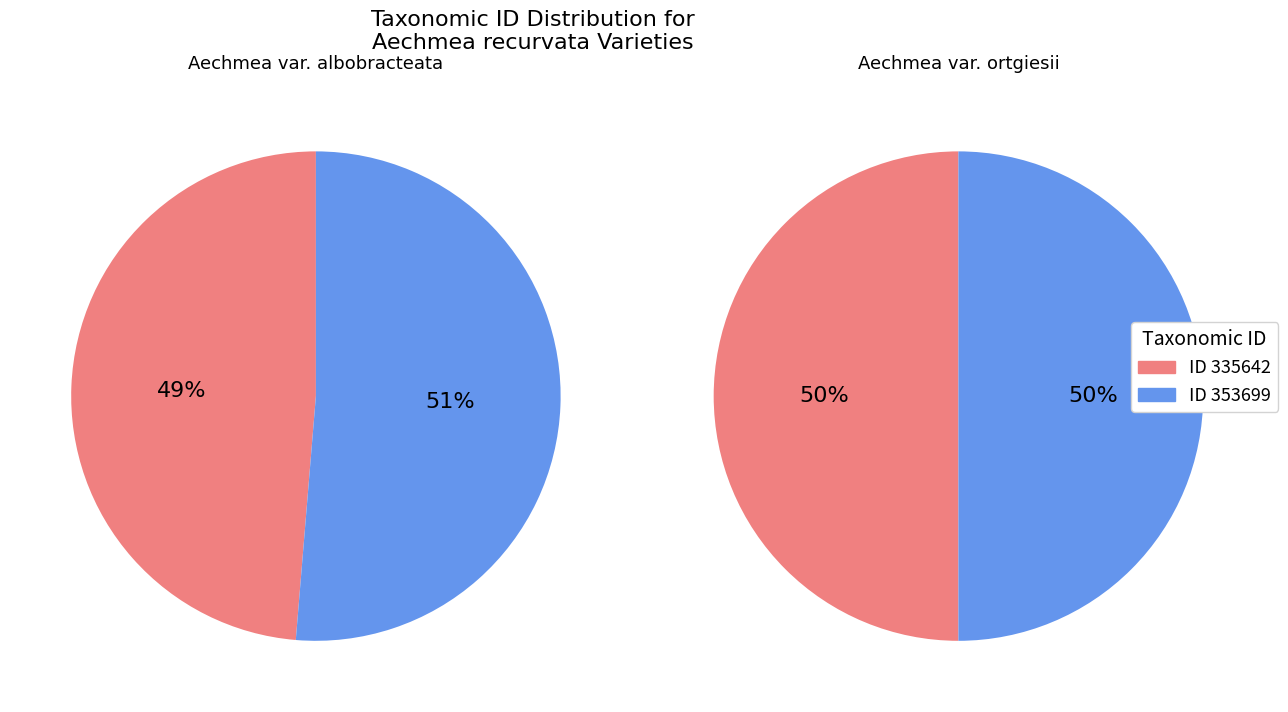

How much of the chart is everything except 353699?

48.7%